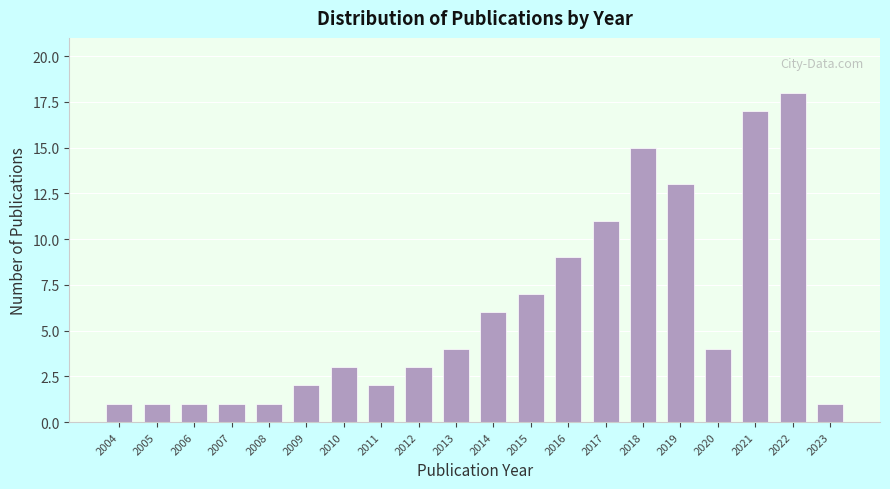

Reading left to right, list all the values displayed in this chart.

1	1	1	1	1	2	3	2	3	4	6	7	9	11	15	13	4	17	18	1